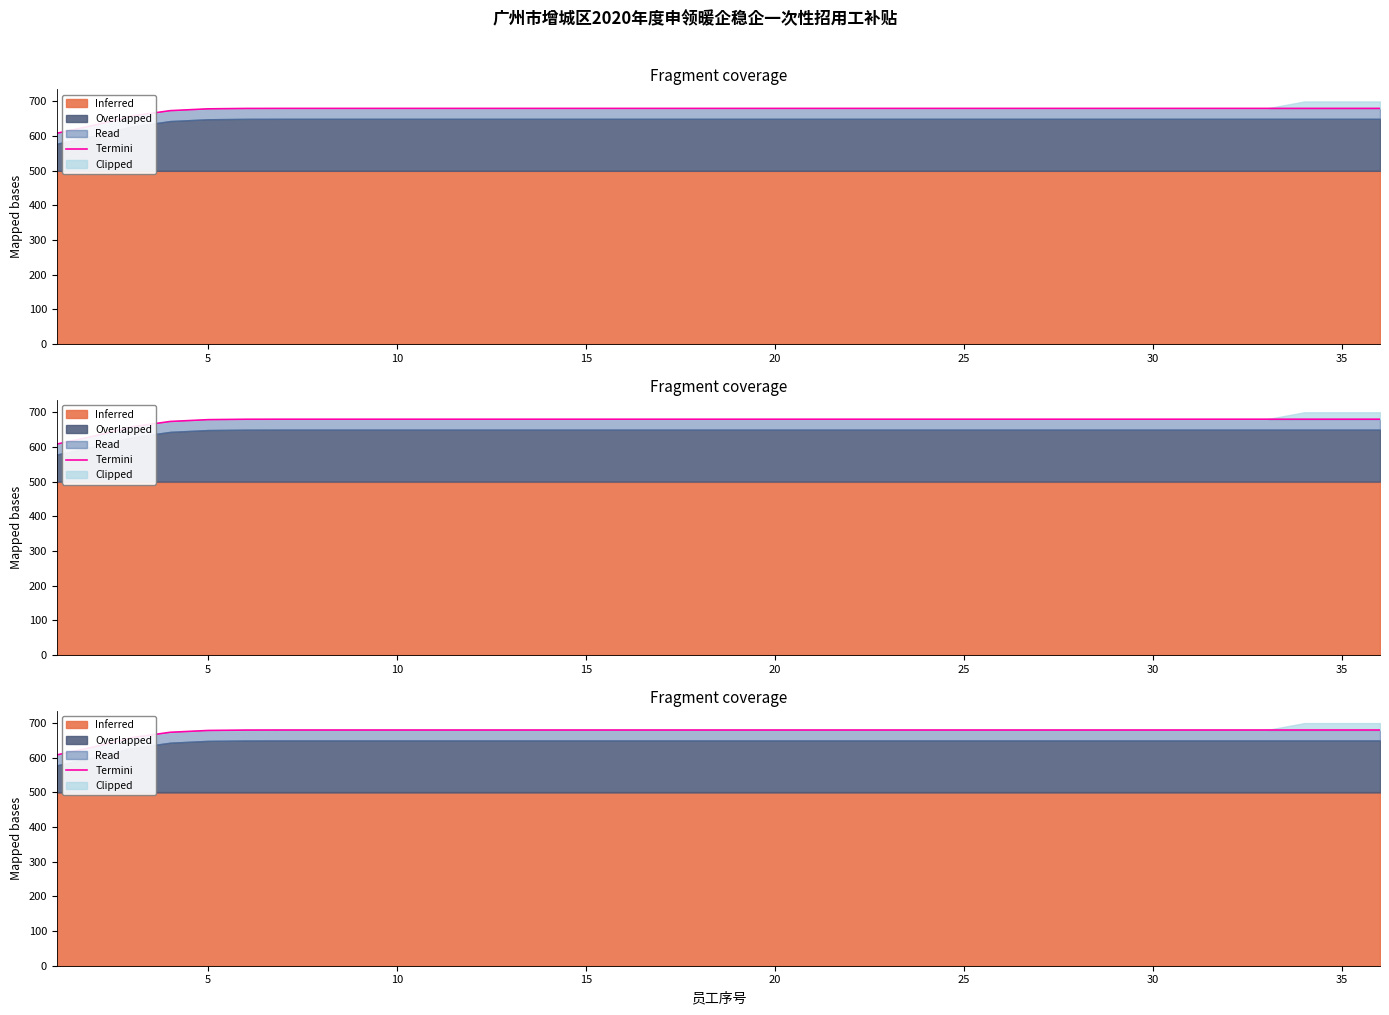

True or false: the data shows 680.0 at 25.

True